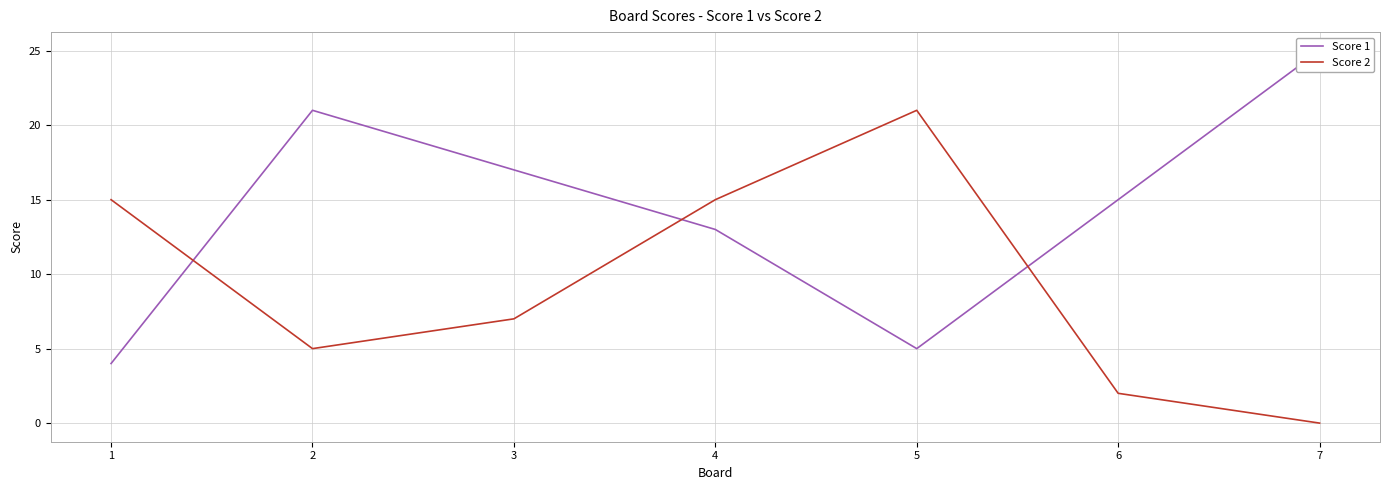

Between 7 and 2, which is larger?

7